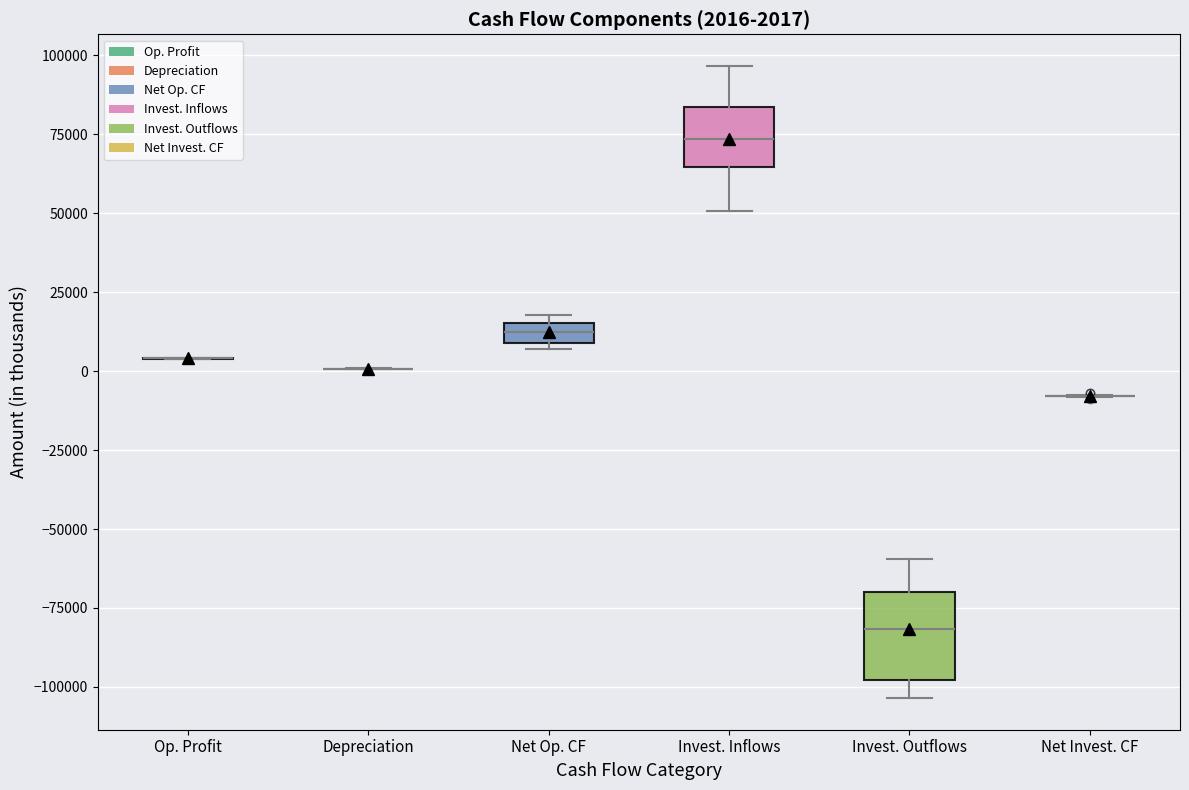

Comparing the boxes themselves (not the whiskers), which one is the tallest?

Invest. Outflows